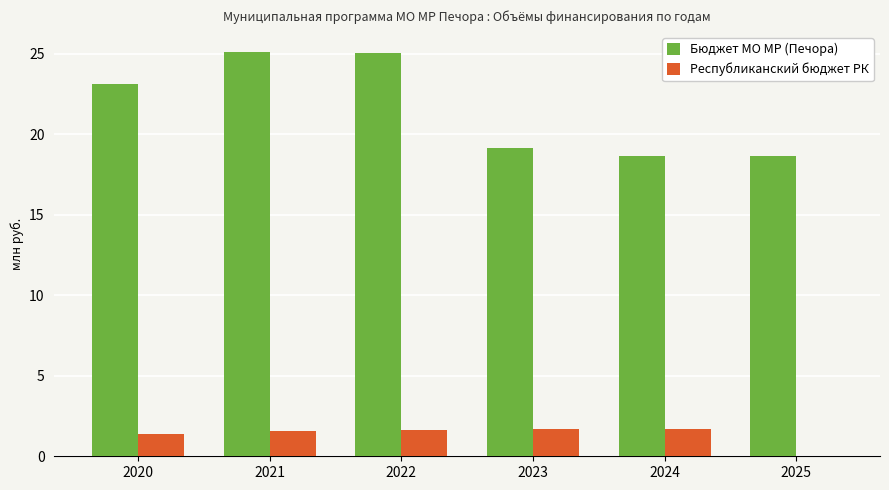

The value of Бюджет МО МР (Печора) at 2024 is 4.1. True or false?

False